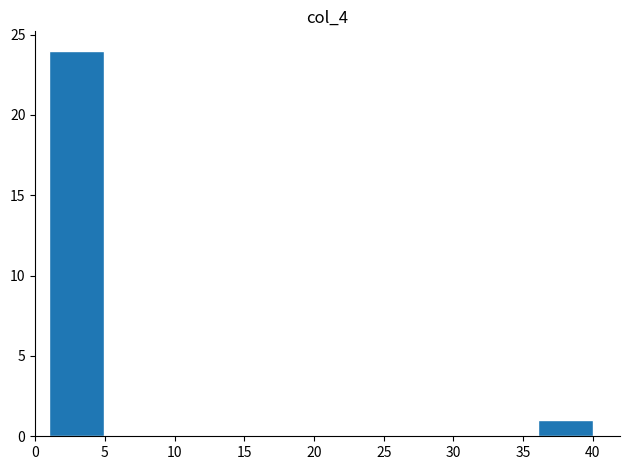

Which range on the x-axis has the tallest bar?

1.0 to 4.9